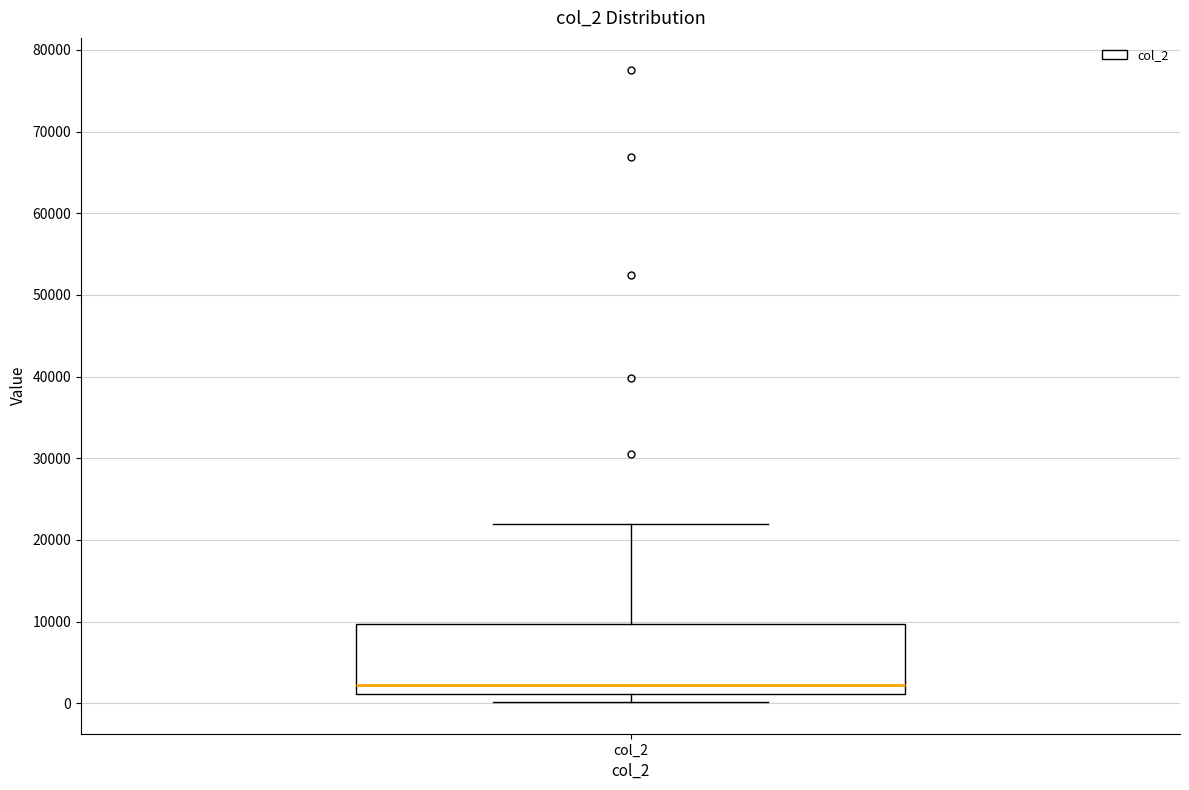

Read this box plot against the y-axis: the position of the median line, the range covered by the box, and the ends of both whiskers. The values are not printed on the chart, so give them approximately, as read against the axis.

median 2000, box 1000 to 10000, whiskers 0 to 22000